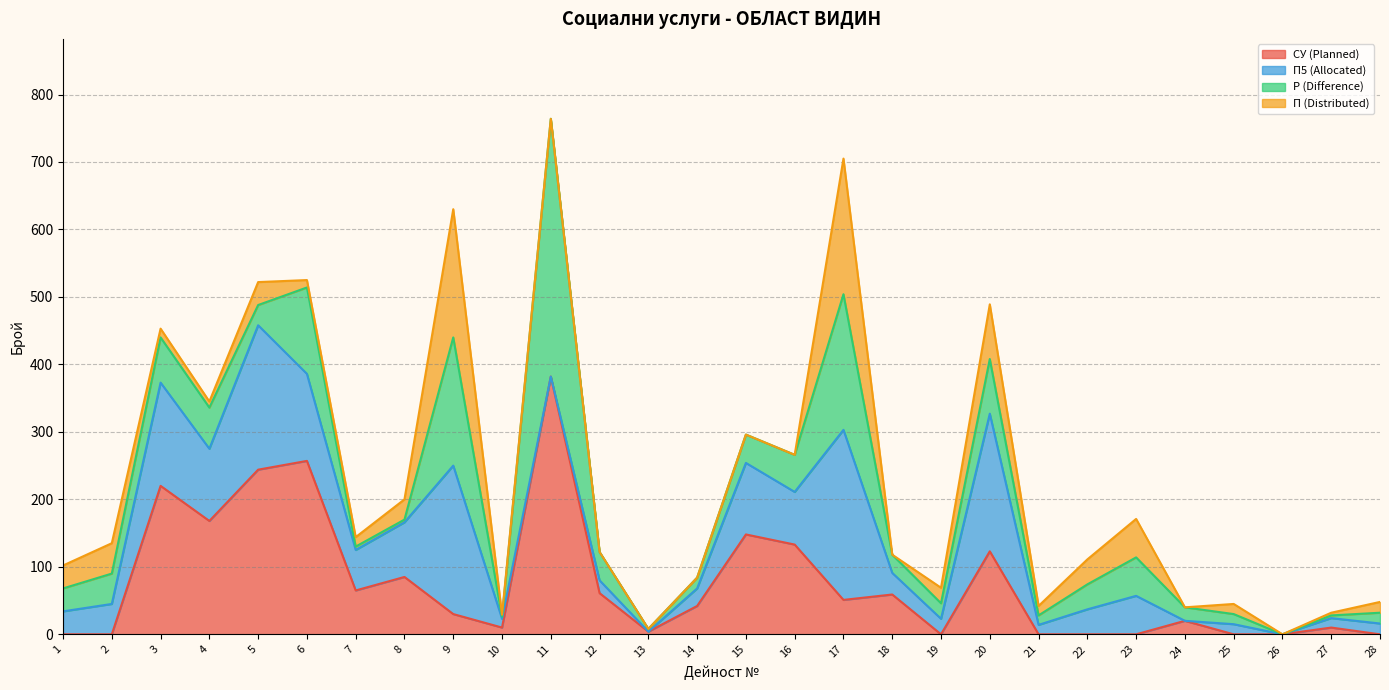

What are all the series names shown in the legend?

СУ (Planned), П5 (Allocated), Р (Difference), П (Distributed)